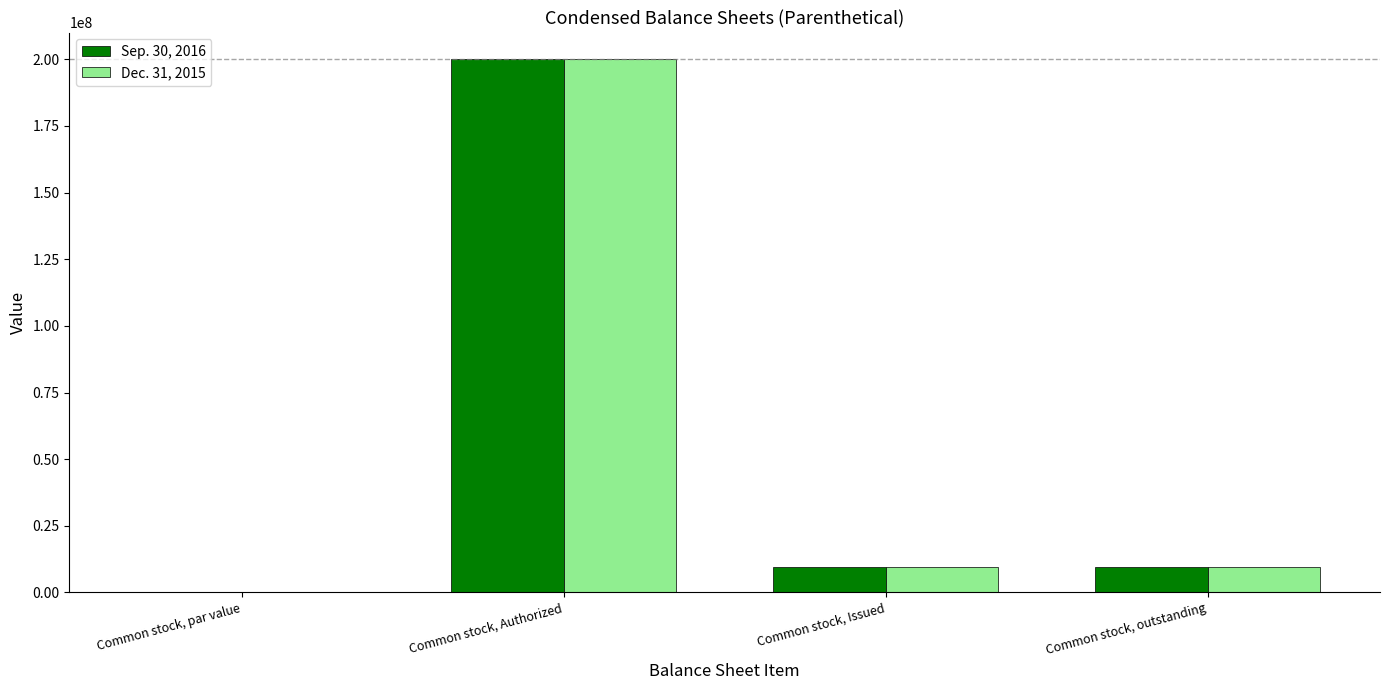

True or false: Dec. 31, 2015 has a value of 200000000.0 at Common stock, Authorized.

True